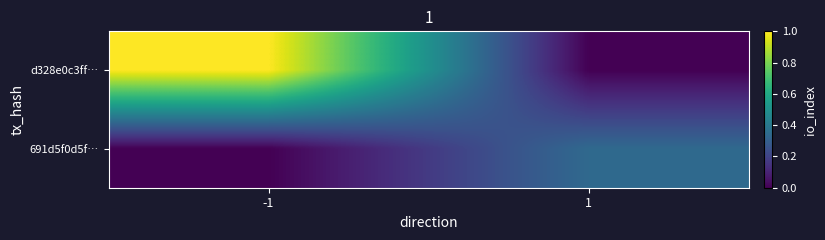

Count the number of data series in this chart.

2